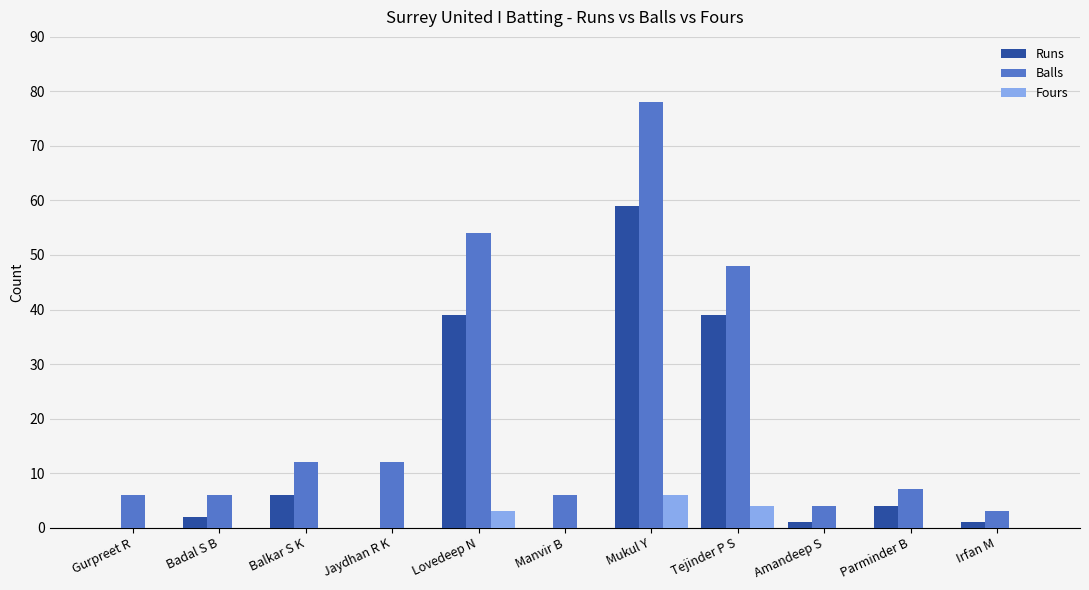

What is the highest value of the Runs series?

59